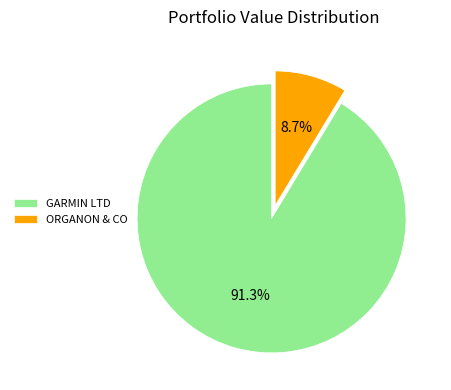

Do ORGANON & CO and GARMIN LTD together represent more than half of the pie?

Yes